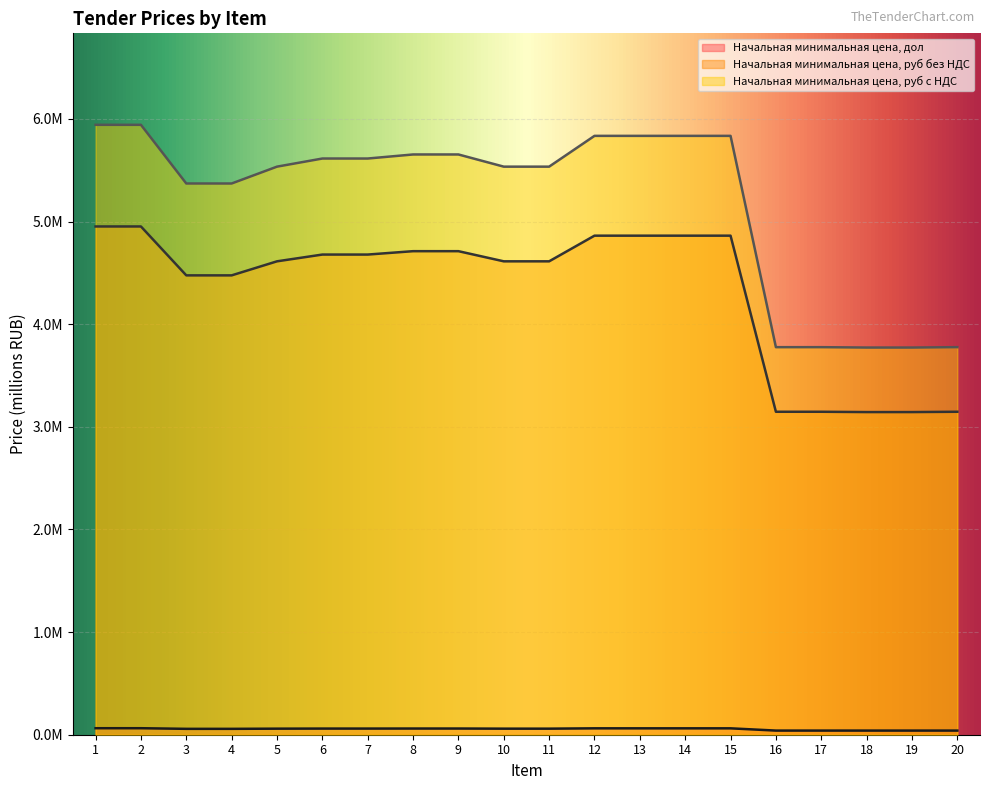

True or false: Начальная минимальная цена, руб без НДС has a value of 3.1 at 17.

True